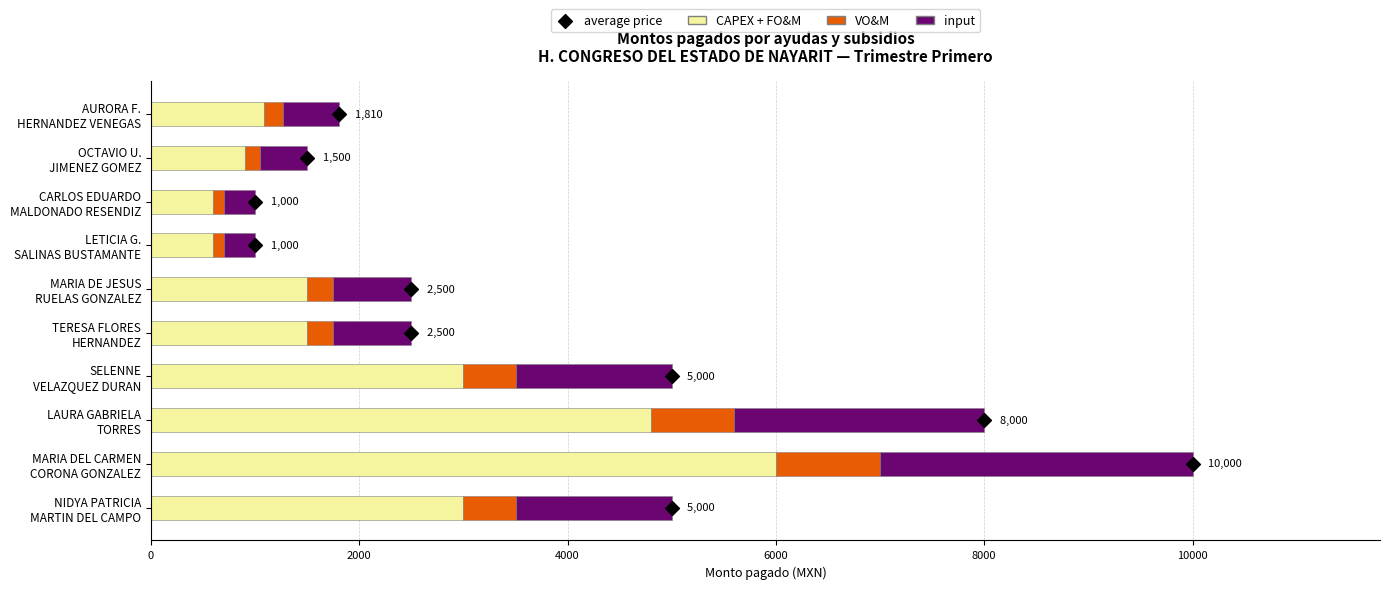

Which series has the largest total across all categories?

CAPEX + FO&M